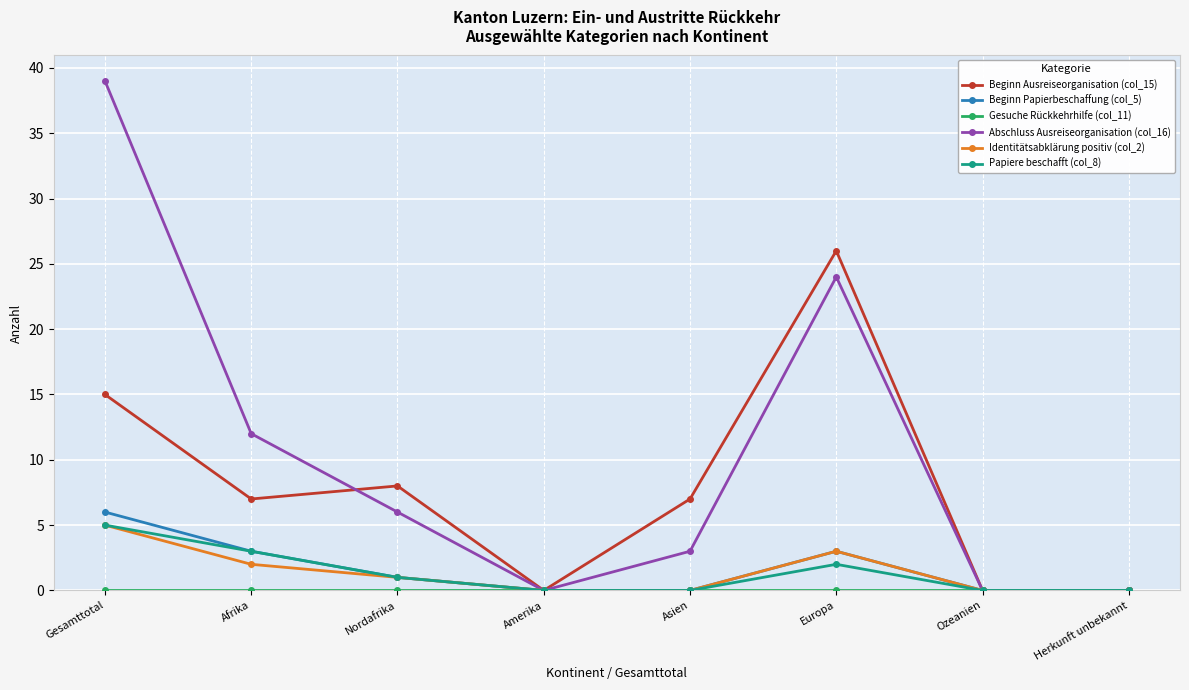

What is the sum of the Identitätsabklärung positiv (col_2) values at Gesamttotal and Nordafrika?

6